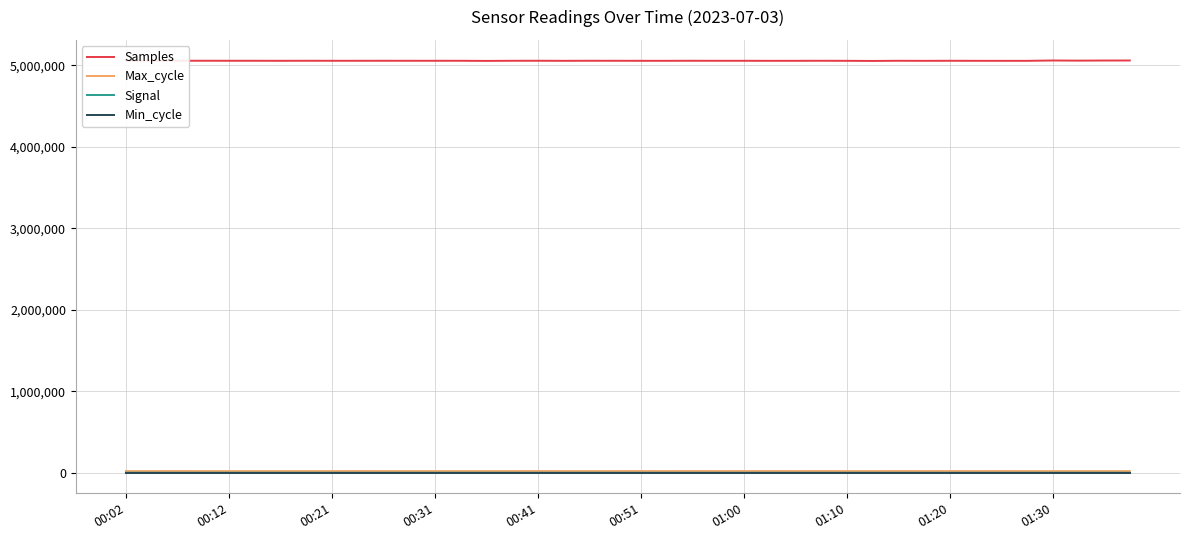

Which series has the largest total across all categories?

Samples